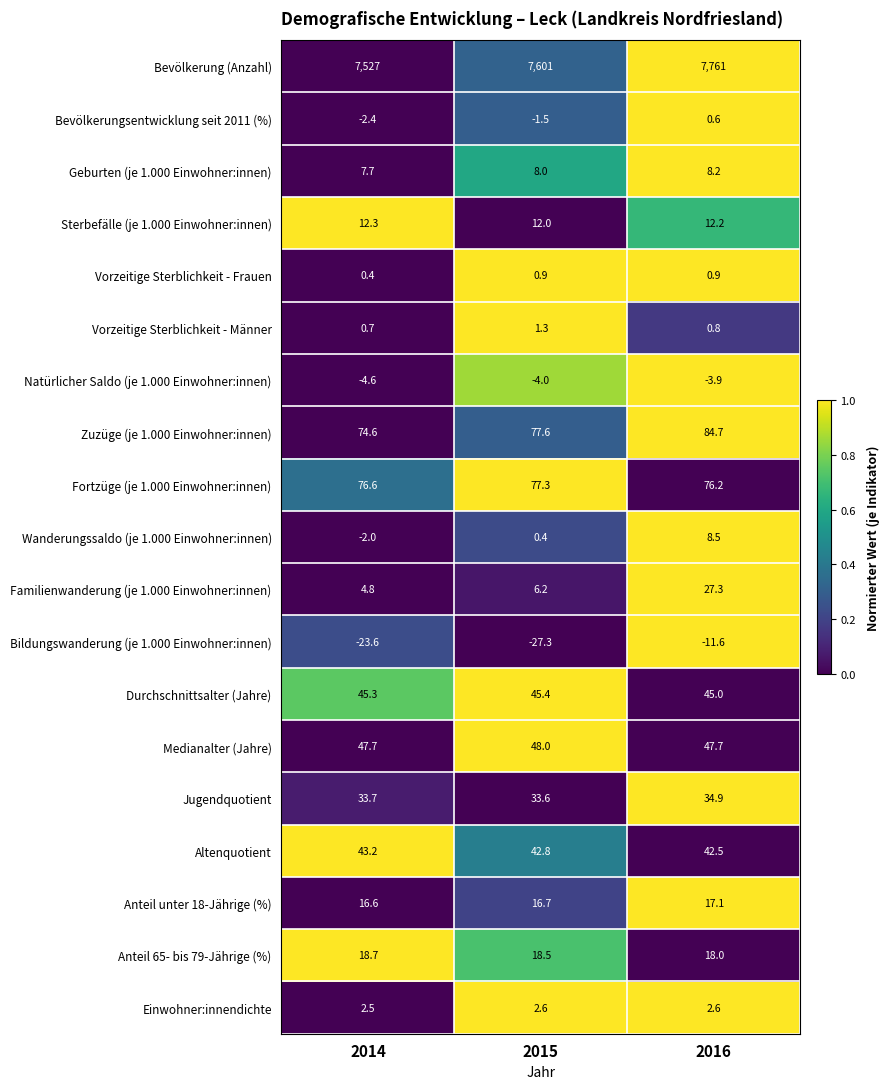

What is the total value across all series at 2015?

7959.5